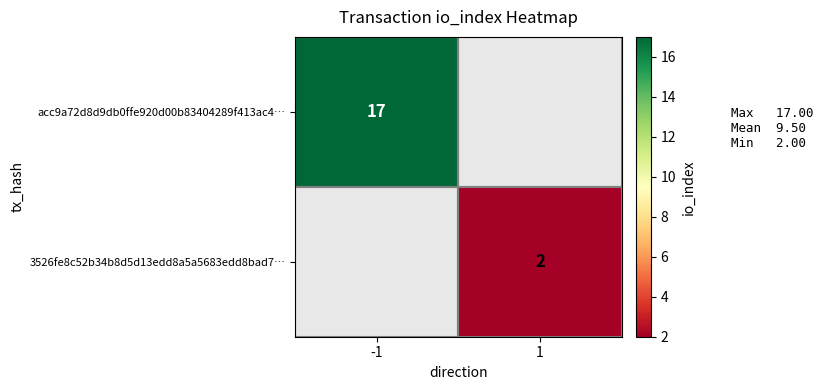

What is the maximum value shown in the chart?

17.0